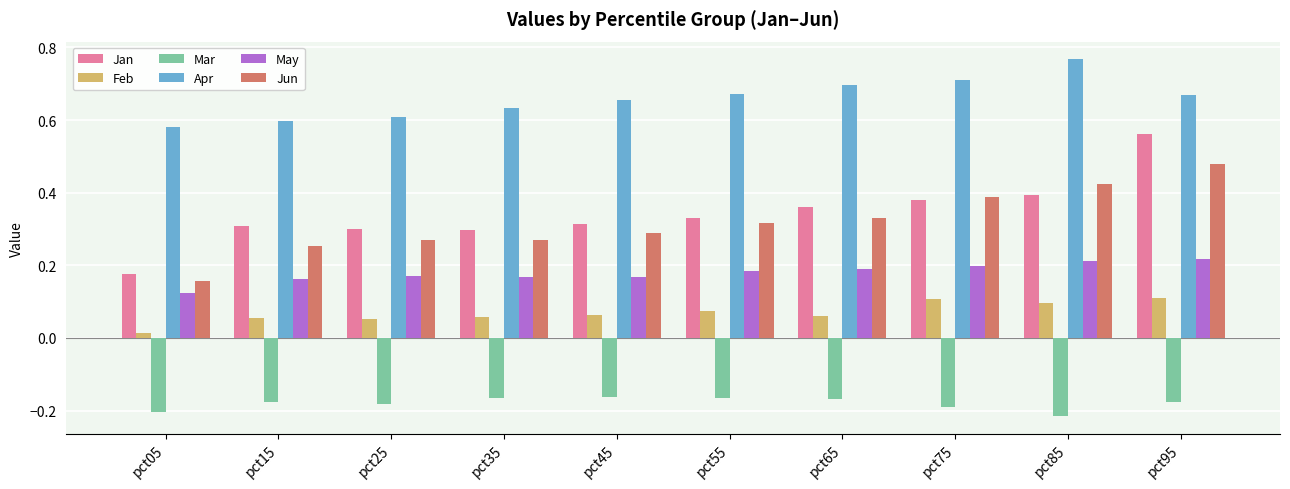

At which category is the sum across all series the highest?

pct95